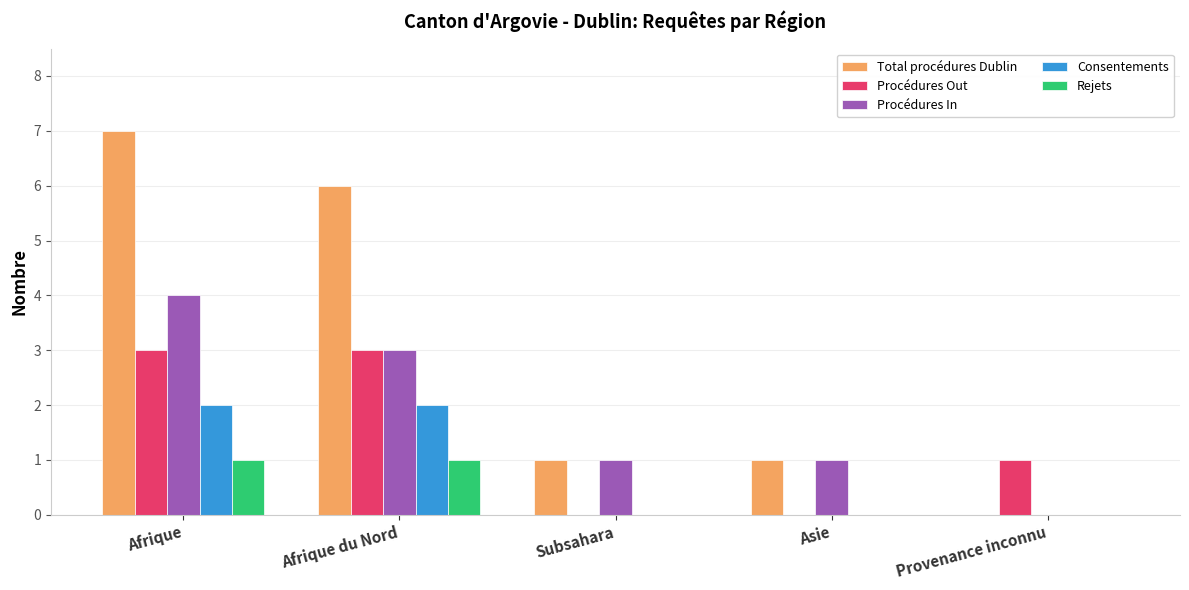

The value of Procédures In at Provenance inconnu is -2. True or false?

False